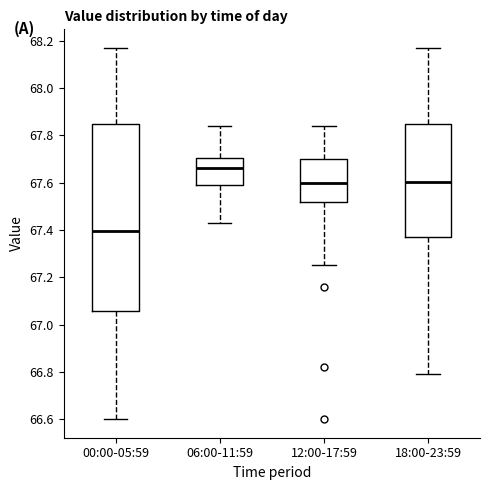

Reading left to right, read every box against the y-axis: the position of its median line, the range the box covers, and the ends of its whiskers. The values are not printed on the chart, so give them approximately, as read against the axis.

00:00-05:59: median 67.40, box 67.06 to 67.86, whiskers 66.60 to 68.18
06:00-11:59: median 67.66, box 67.60 to 67.70, whiskers 67.44 to 67.84
12:00-17:59: median 67.60, box 67.52 to 67.70, whiskers 67.26 to 67.84
18:00-23:59: median 67.60, box 67.38 to 67.86, whiskers 66.80 to 68.18